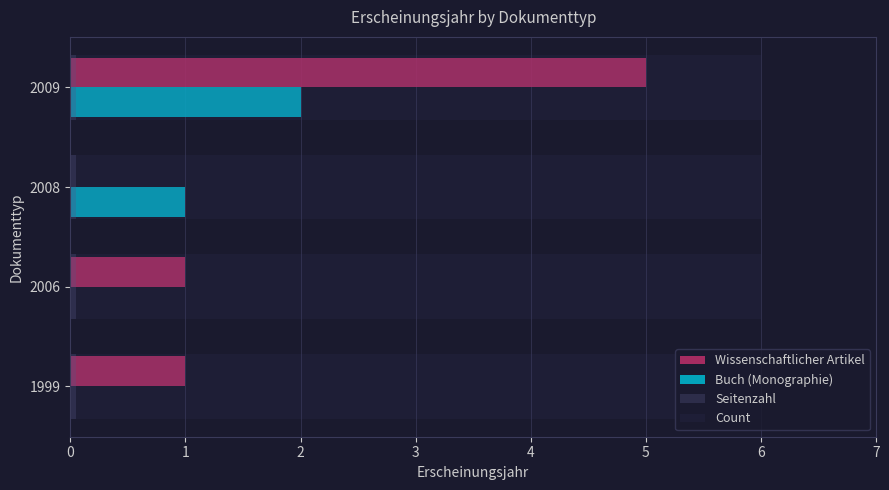

Where is Buch (Monographie) nearest to the value 1?

2008